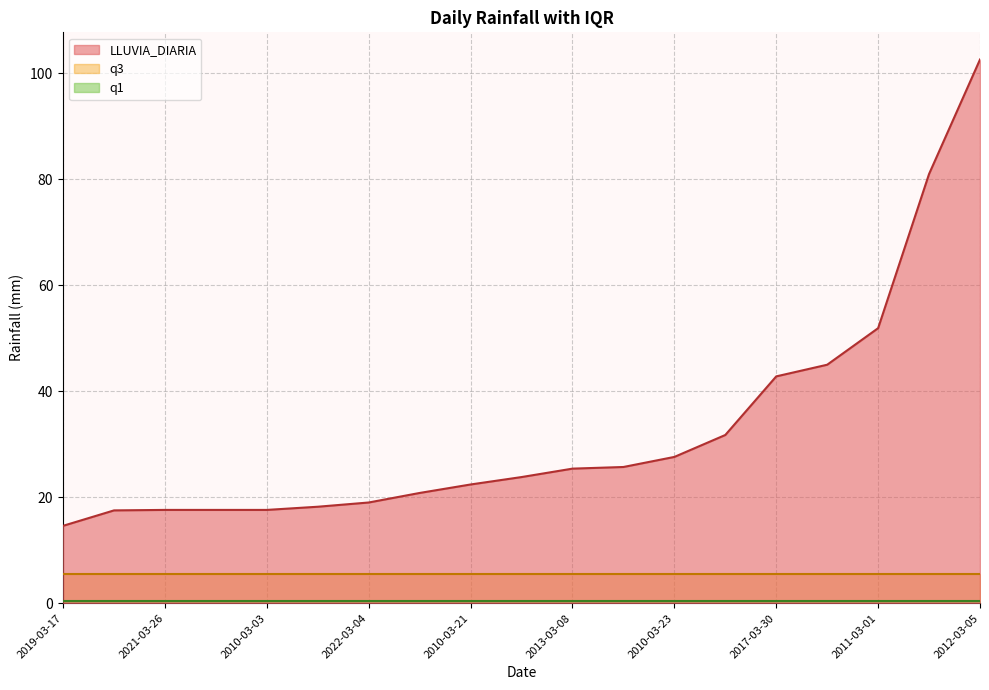

List the series in order of their overall mean, highest first.

LLUVIA_DIARIA, q3, q1